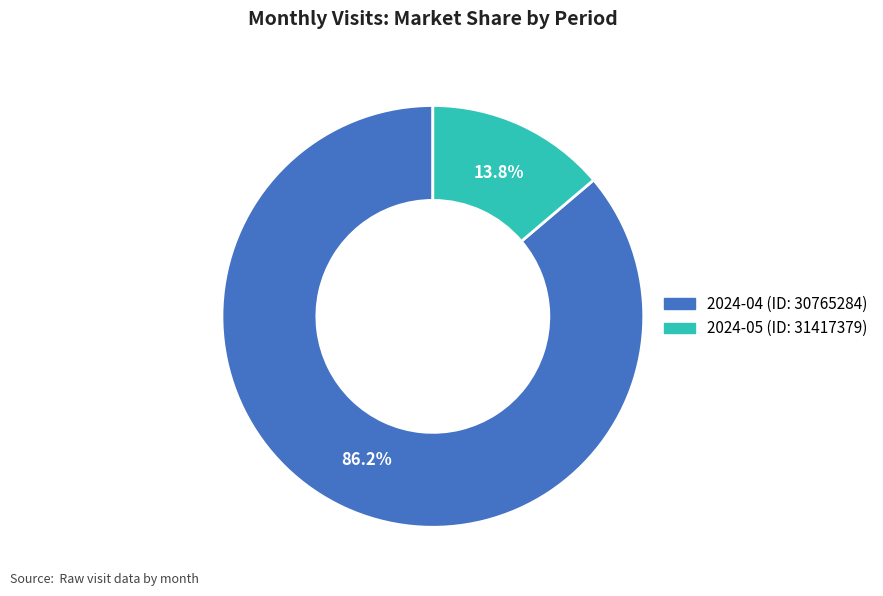

To the nearest percent, what is the combined percentage of 2024-04 (ID: 30765284) and 2024-05 (ID: 31417379)?

100%